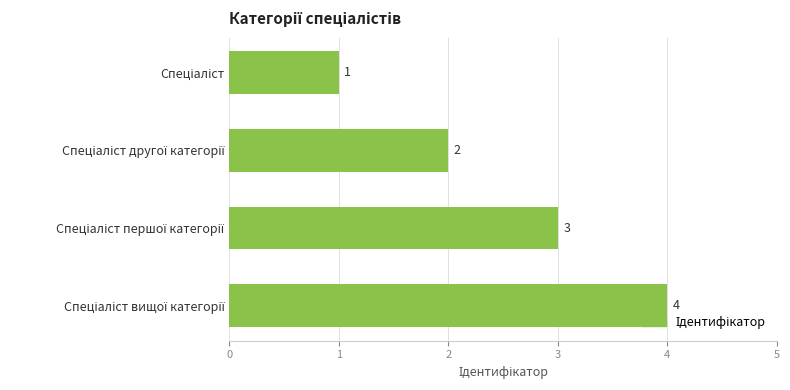

What is the value of the 3rd bar from the top?

3